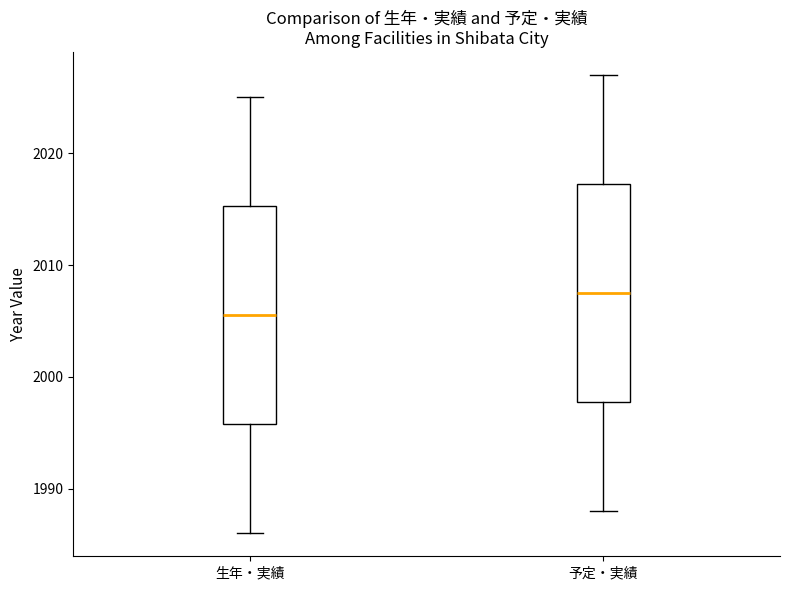

Where is the upper edge of the box for 生年・実績 on the y-axis? The values are not printed on the chart, so give them approximately, as read against the axis.

2015